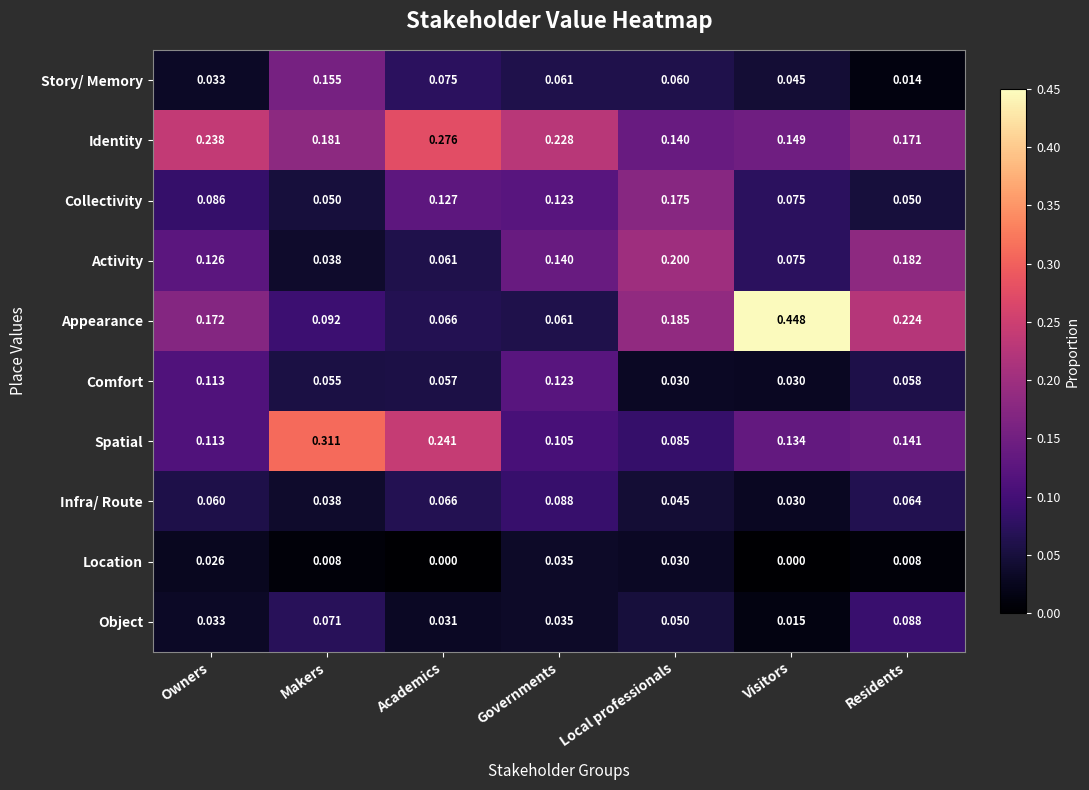

At which label is Appearance closest to 0?

Governments